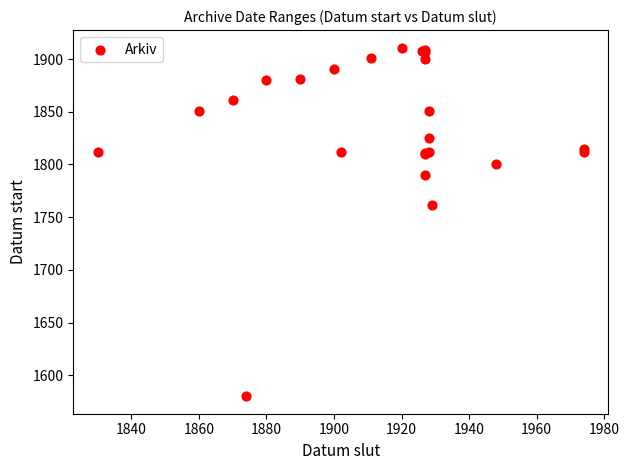

What Y value in the scatter plot is closest to 1745?

1762